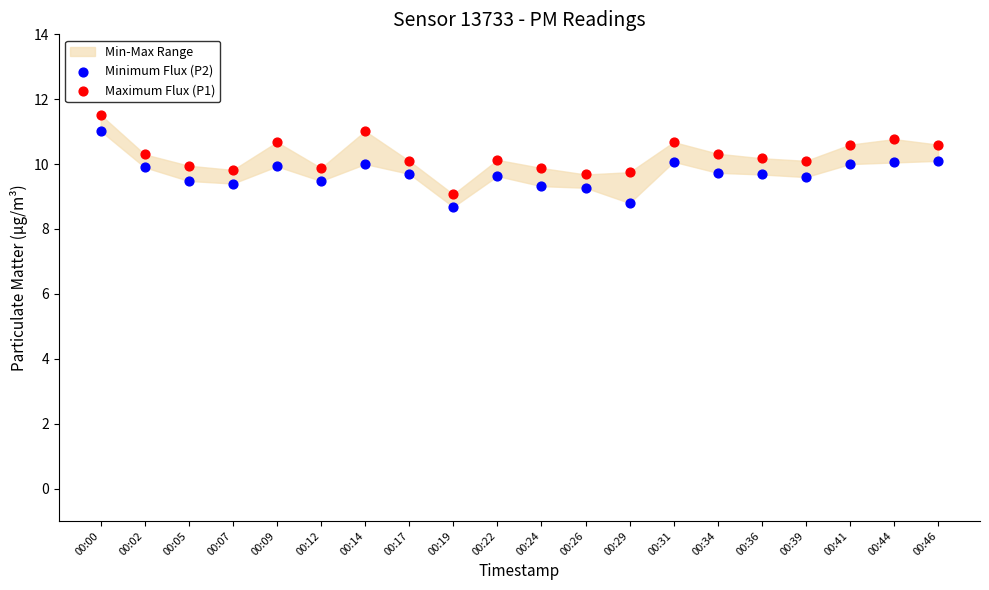

Which series contains the highest Y value?

Maximum Flux (P1)